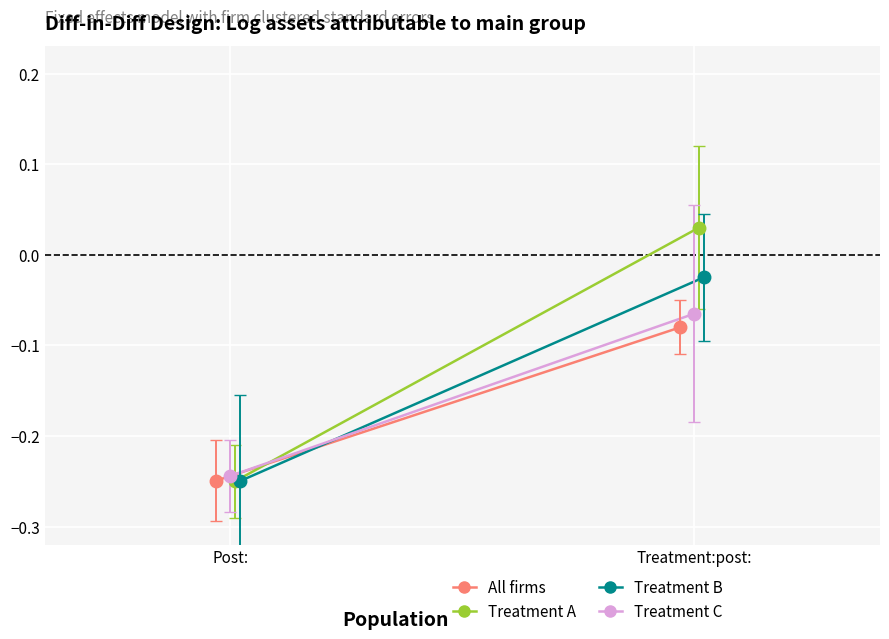

Rank the series by their average value, from highest to lowest.

Treatment A, Treatment B, Treatment C, All firms